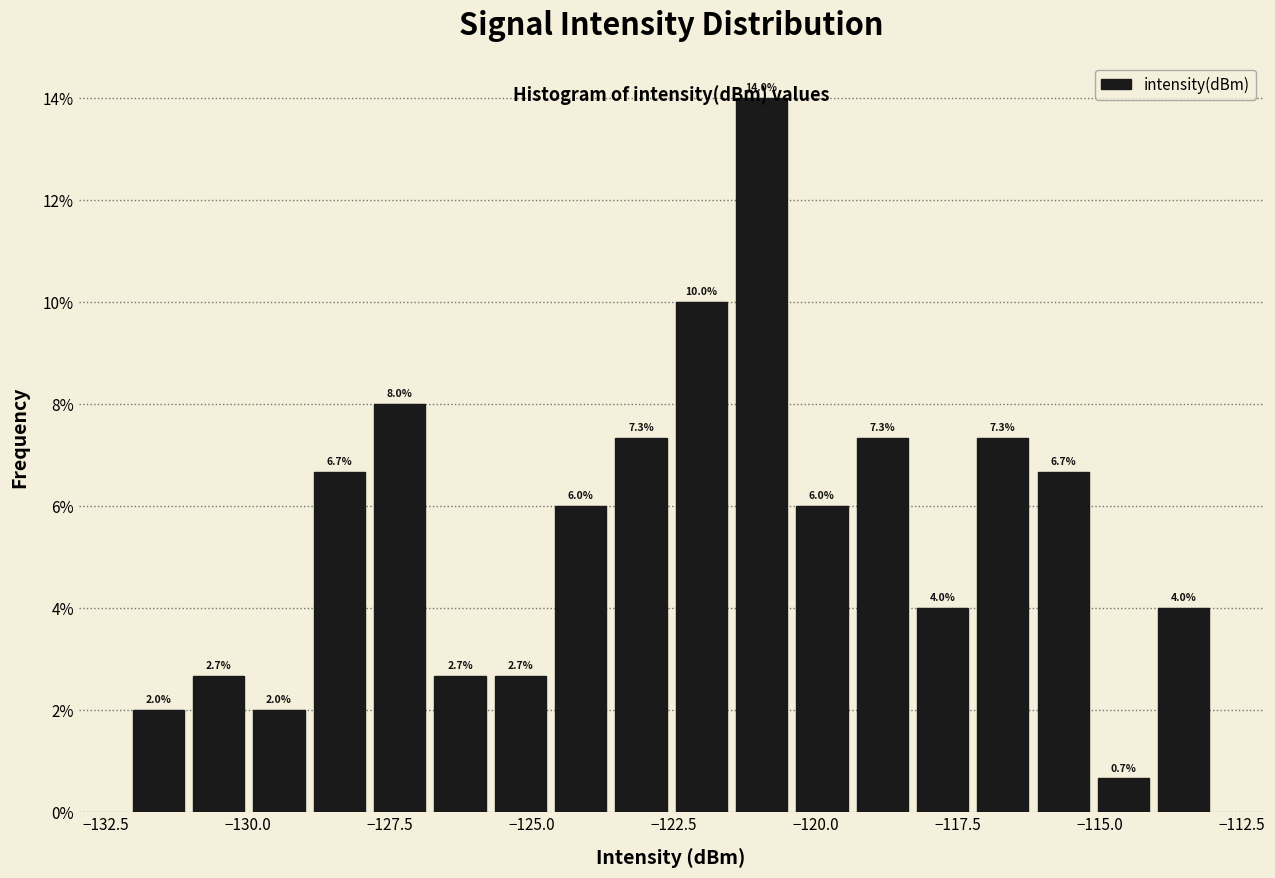

Read against the x-axis, roughly where is the centre of the tallest bar?

-121.0